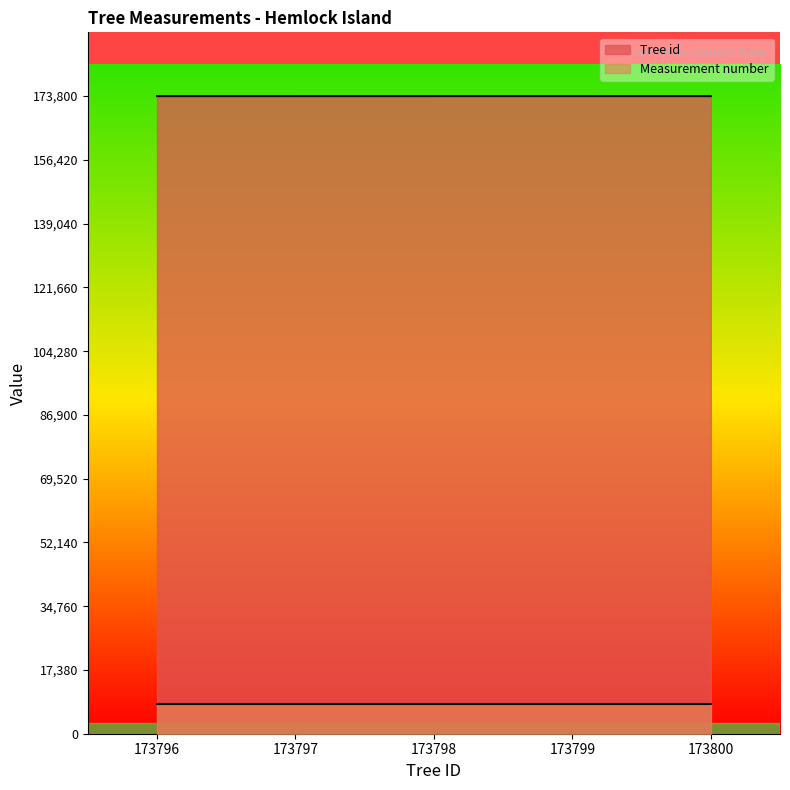

Reading right to left, transcribe all the data shown in this chart.

173800	173799	173798	173797	173796